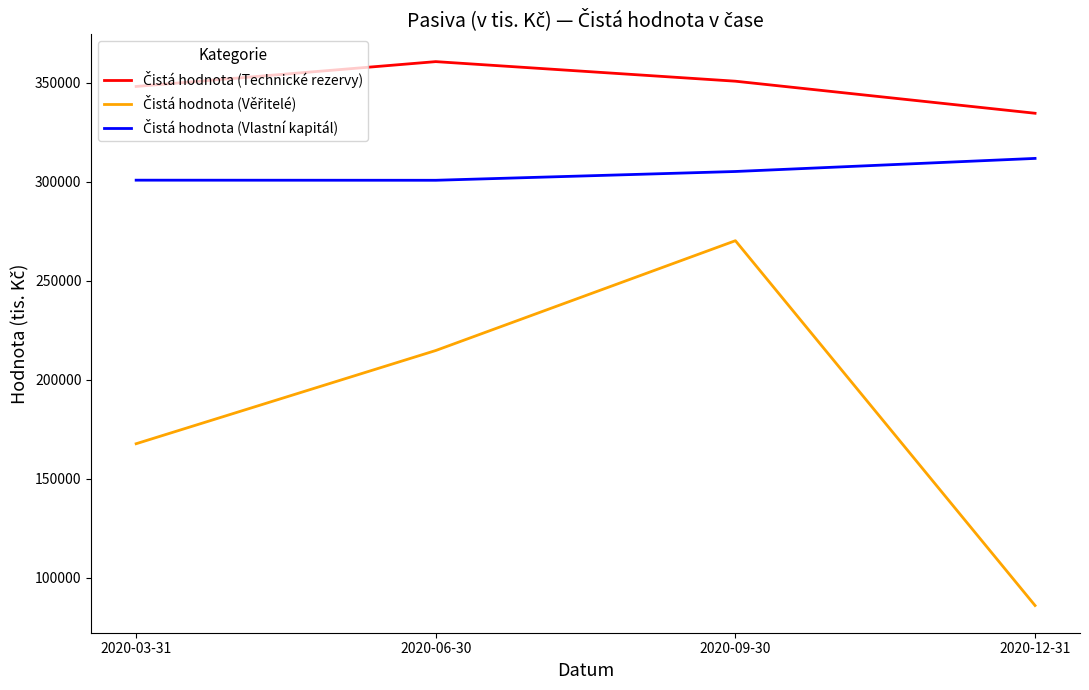

What is the minimum value shown in the chart?

85985